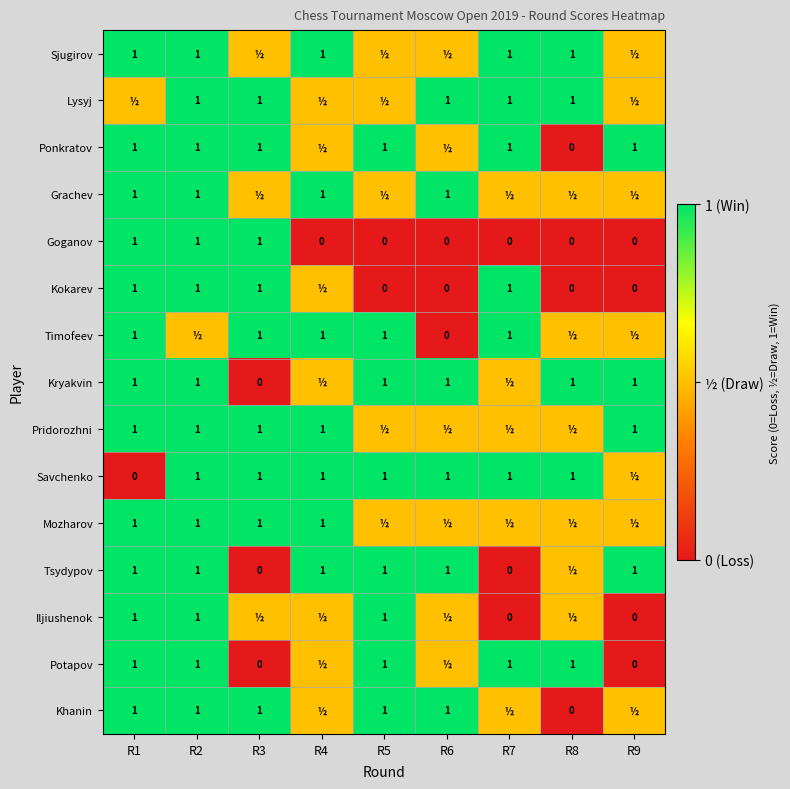

Which category has the highest value across all series?

R1